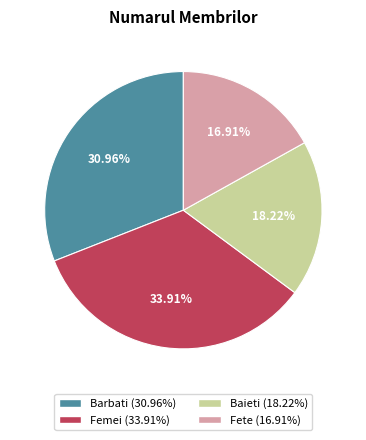

To the nearest percent, what is the combined percentage of Baieti and Barbati?

49%